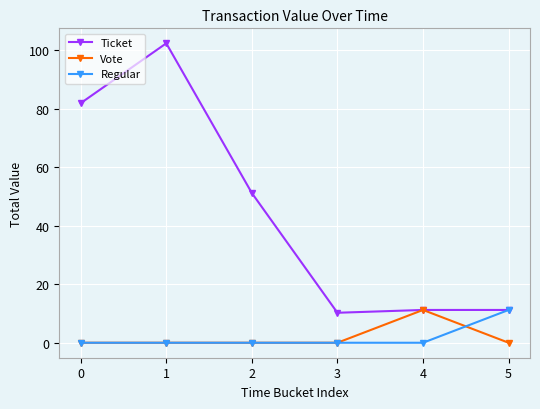

The value of Regular at 5 is 11.2. True or false?

True